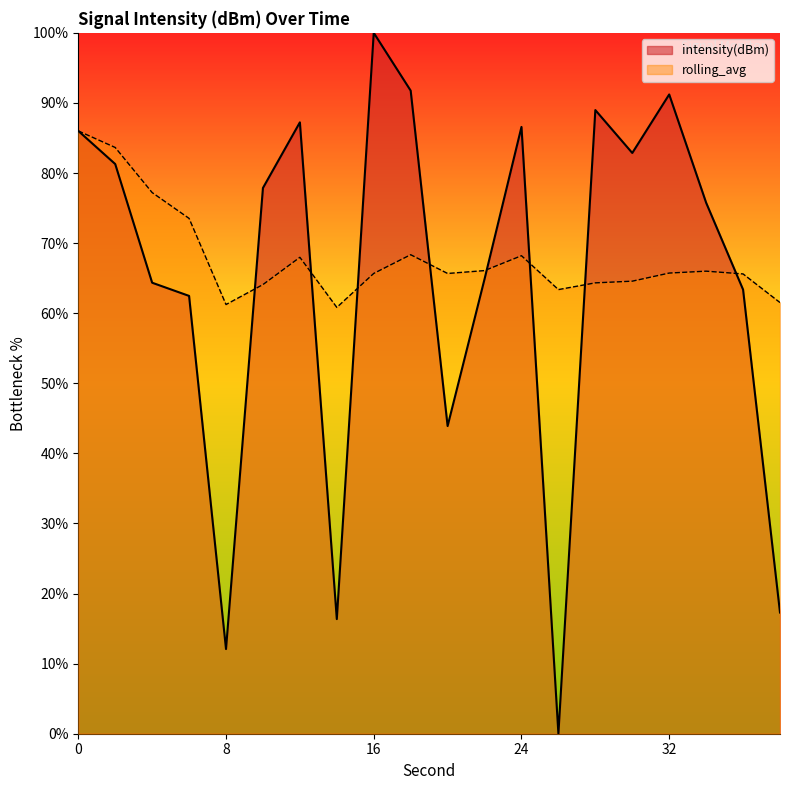

What is the greatest value displayed?

100.0